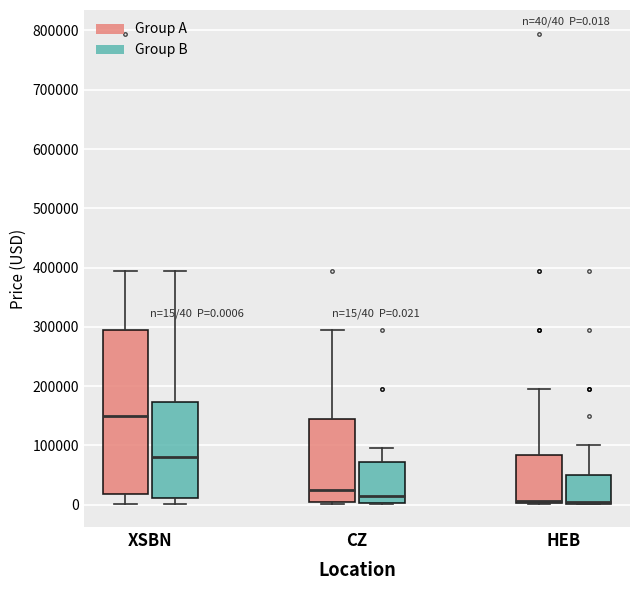

Comparing the boxes themselves (not the whiskers), which one is the tallest?

XSBN (Group A)